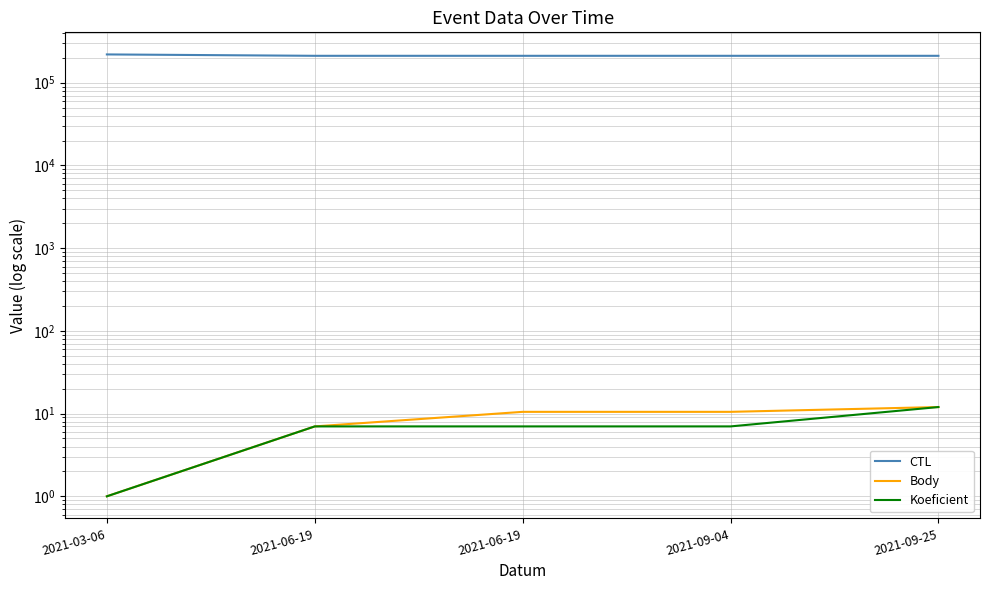

At which label is CTL closest to 215757?

2021-09-04